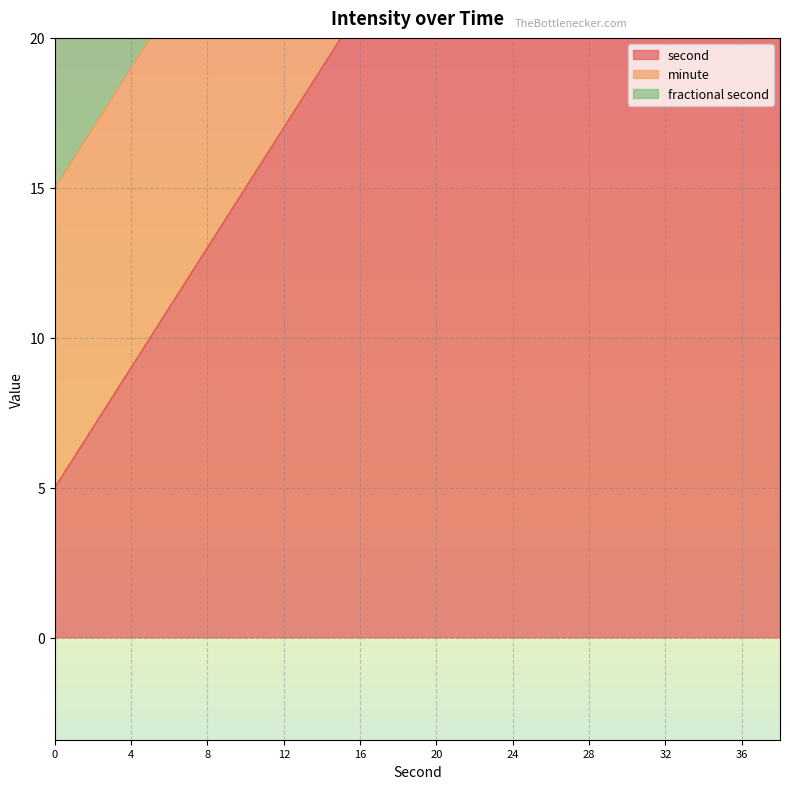

Does the chart display data point markers on the line(s)?

No